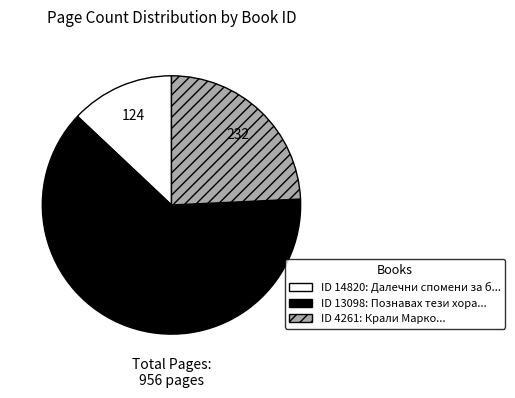

Does any single category account for the majority?

Yes